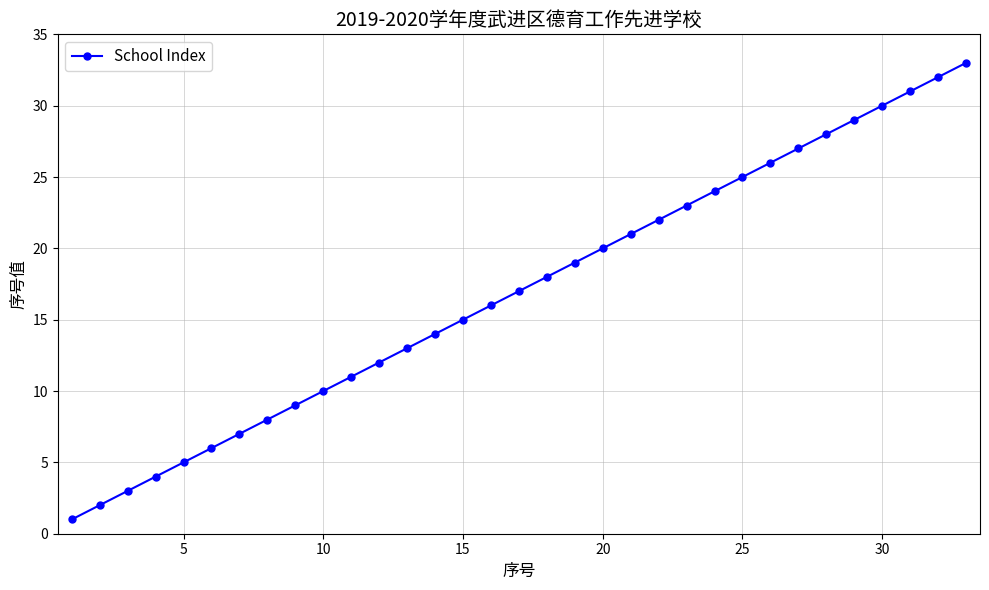

True or false: the data has more than 1 interior local peaks.

False